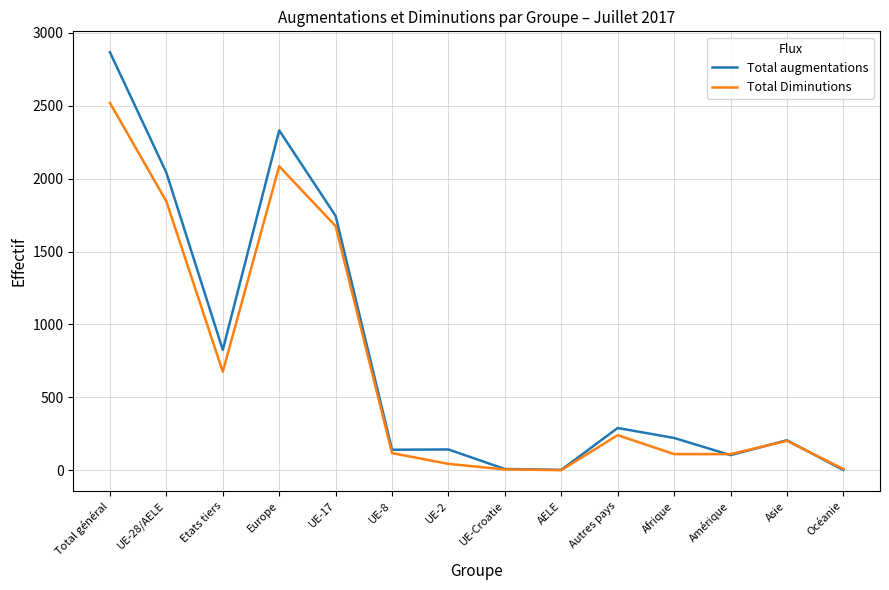

What are all the series names shown in the legend?

Total augmentations, Total Diminutions